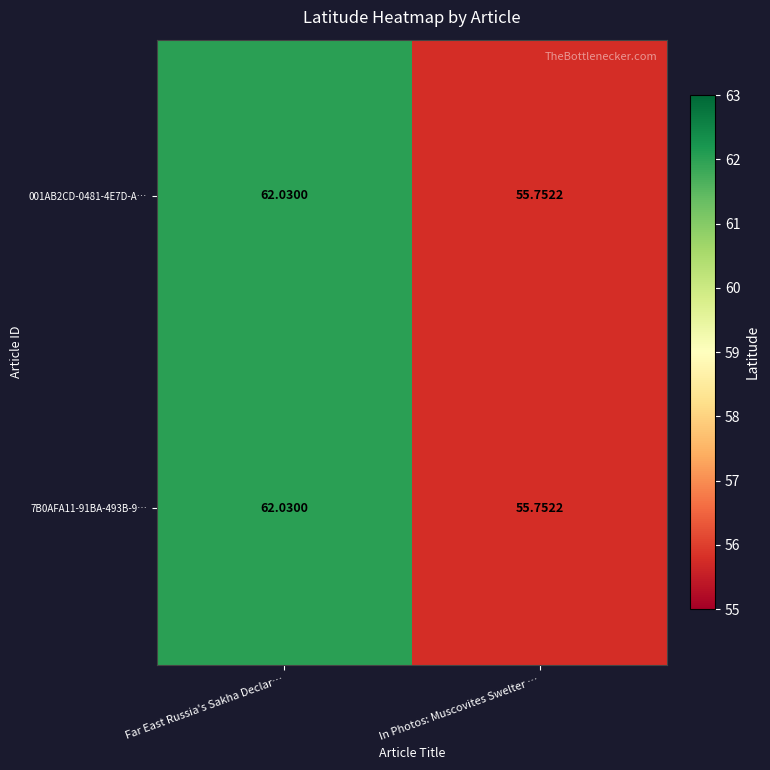

How many categories are shown in the chart?

2